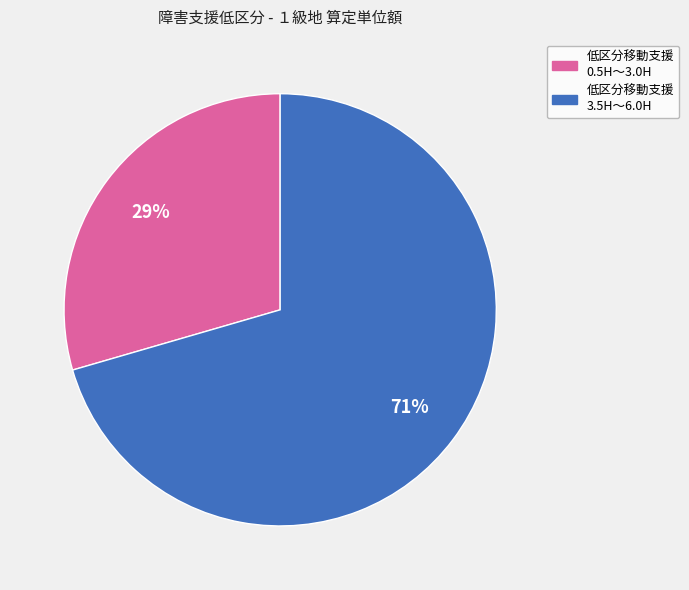

To the nearest percent, what is the combined percentage of 低区分移動支援 3.5H〜6.0H and 低区分移動支援 0.5H〜3.0H?

100%